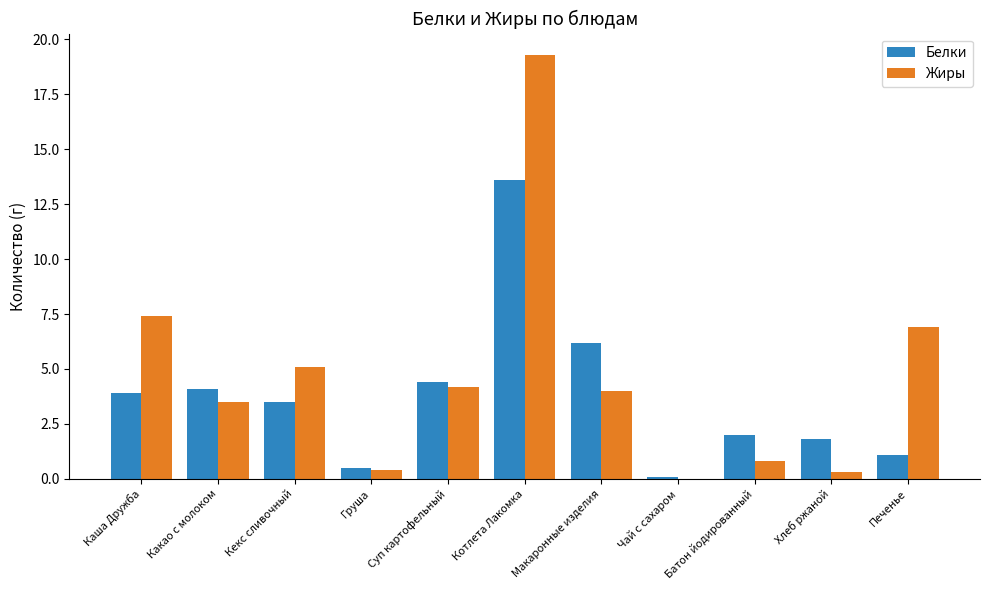

At which category does the chart reach its peak across all series?

Котлета Лакомка